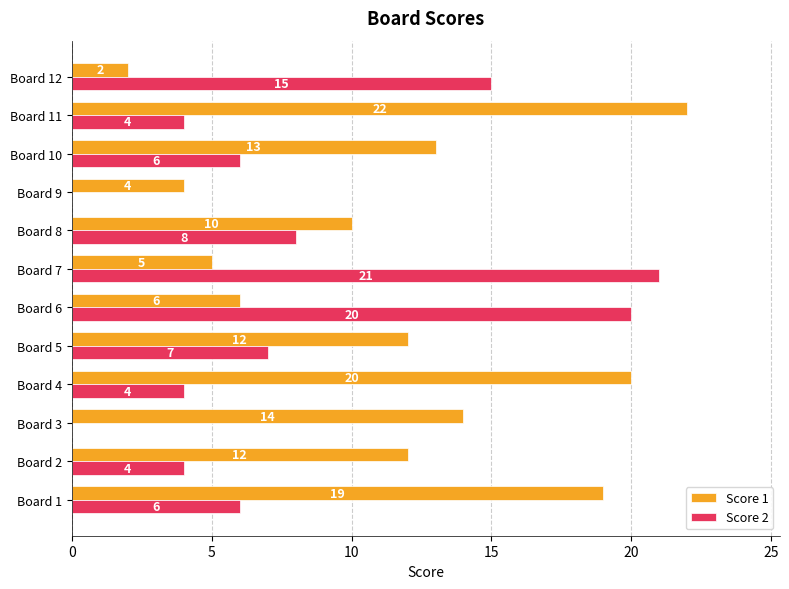

What is the sum of all Score 1 values?

139